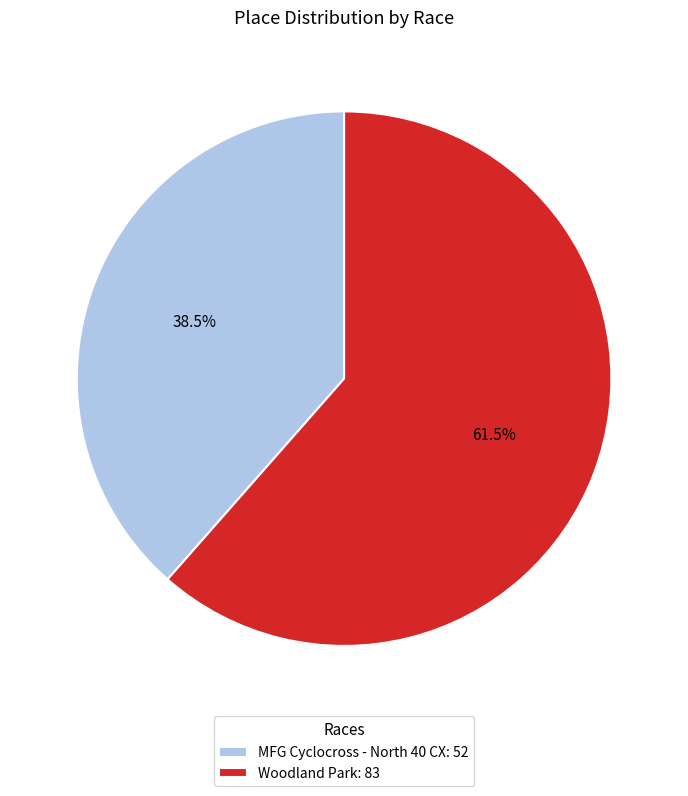

Is it true that MFG Cyclocross - North 40 CX is 31% of the pie?

False